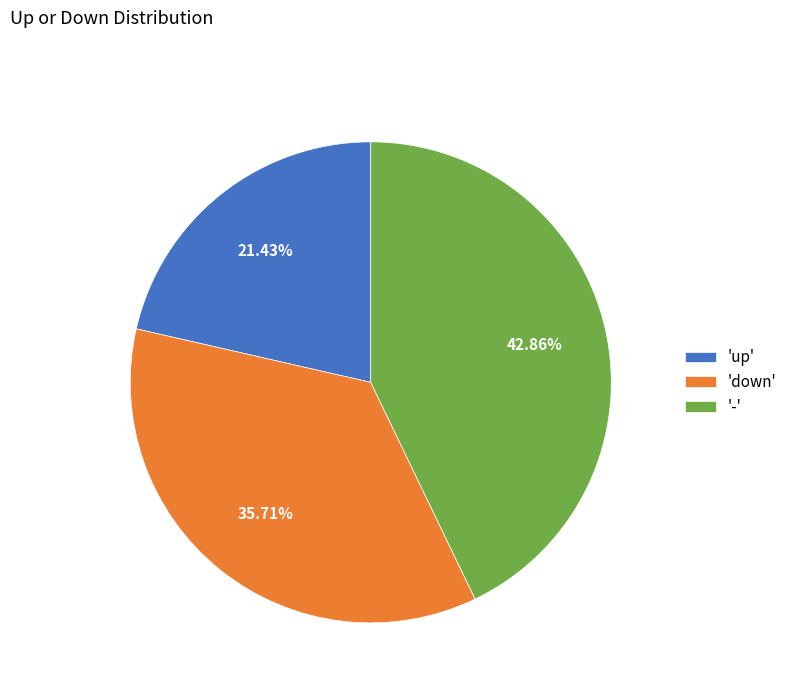

Count the number of slices in the pie.

3